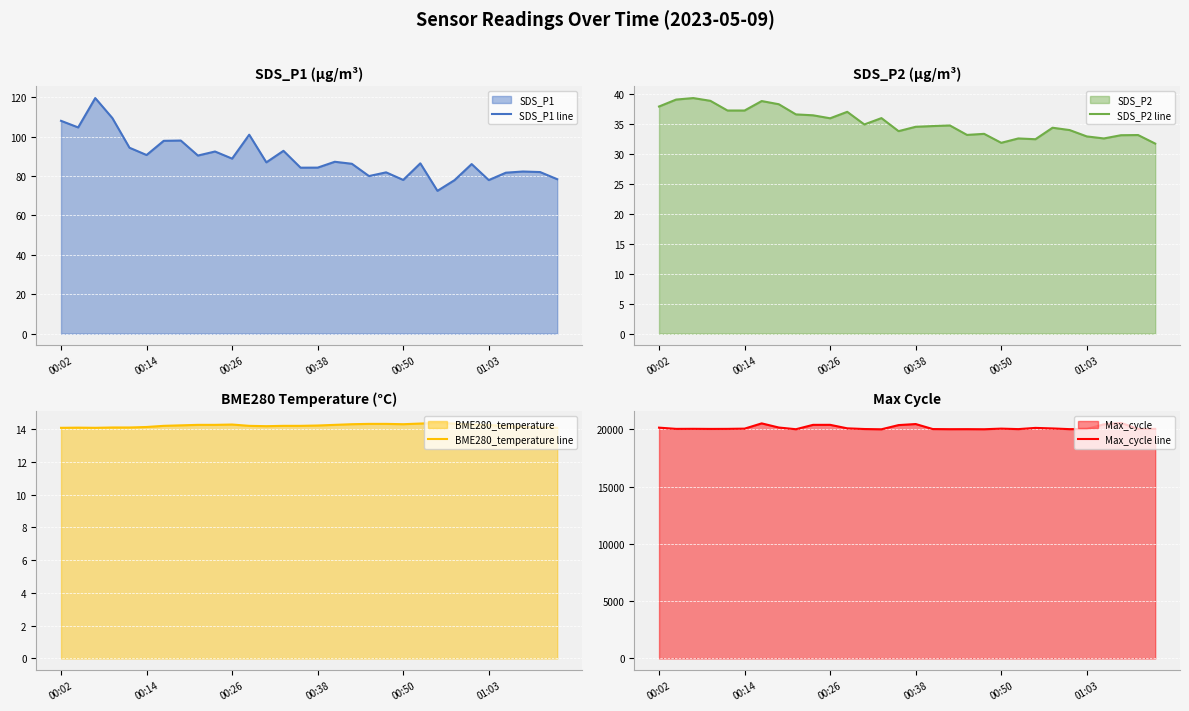

The SDS_P1 line series shows 88.8 at 00:26. True or false?

True